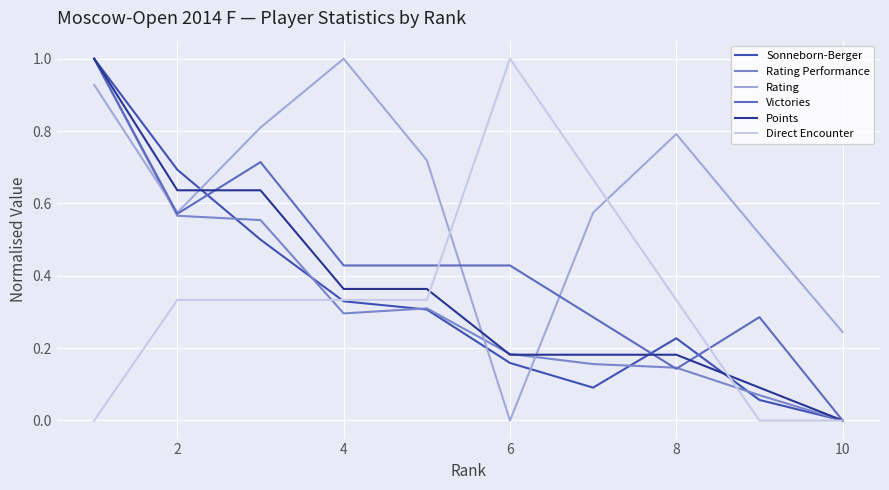

Which series has the largest total across all categories?

Rating